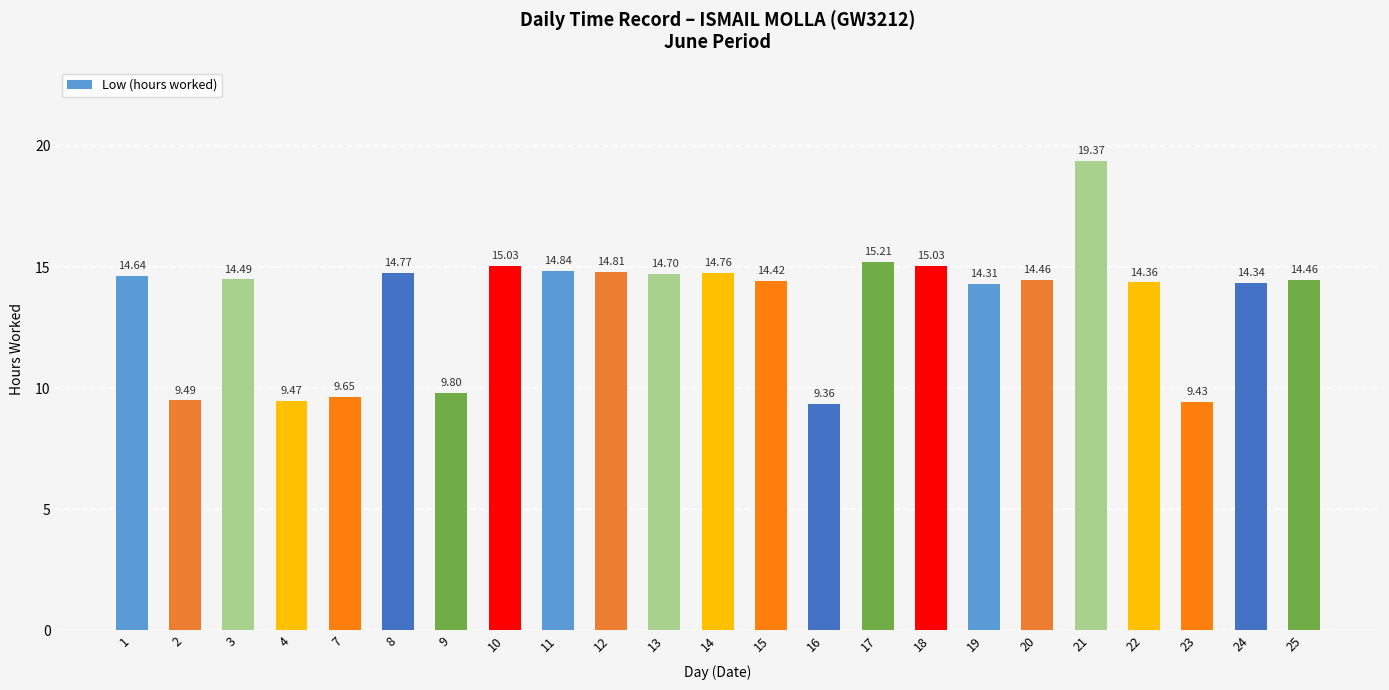

Which has a higher value, 15 or 12?

12